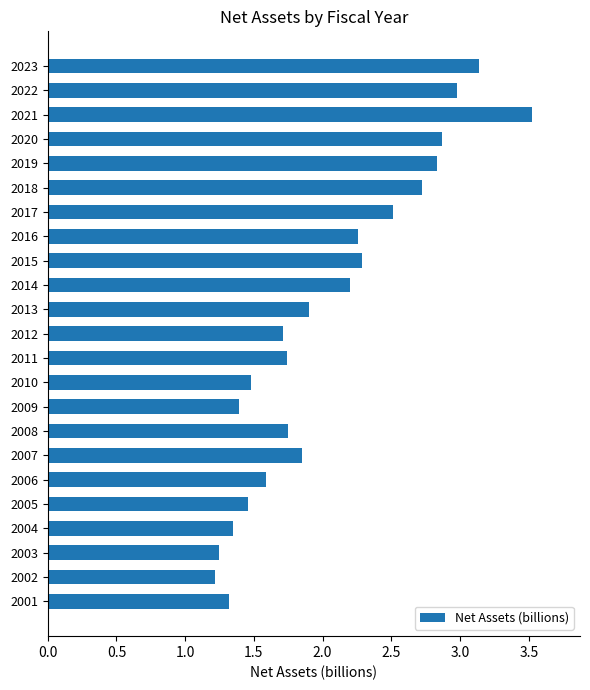

What is the difference between the second highest and second lowest values?

1.9